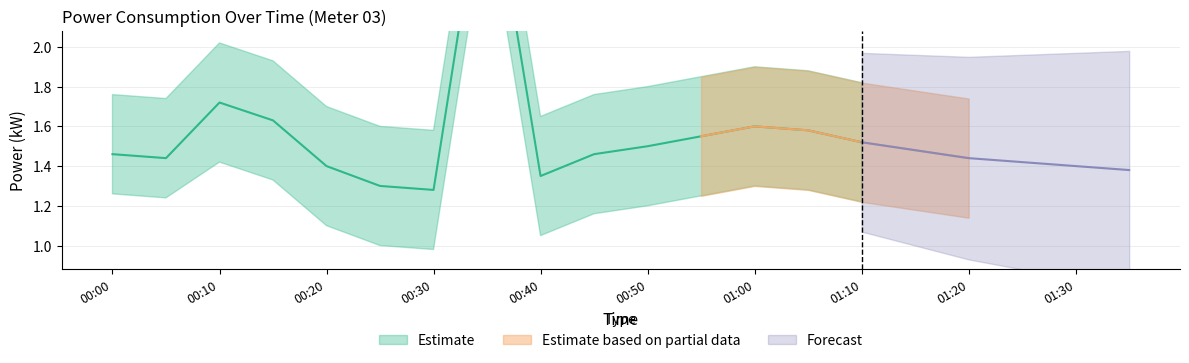

What is the value of the power_upper point at the 9th from the left?

1.6